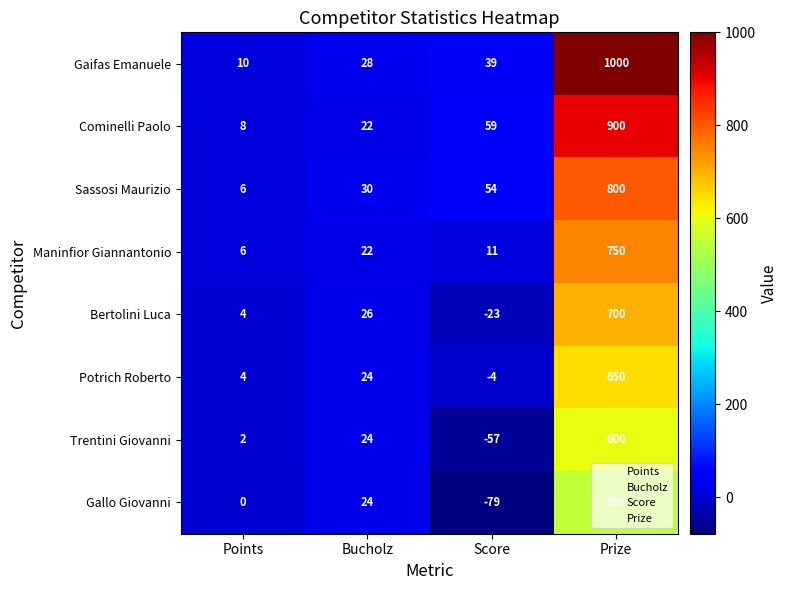

At which category does the chart reach its peak across all series?

Prize